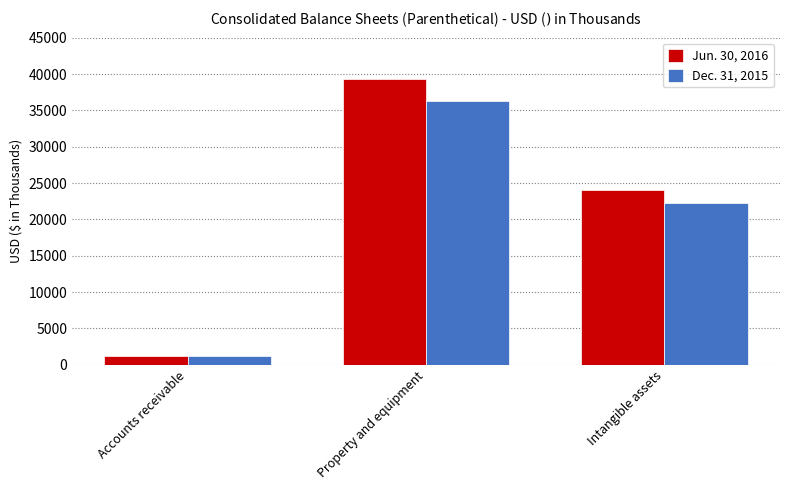

What is the lowest value of the Dec. 31, 2015 series?

1170